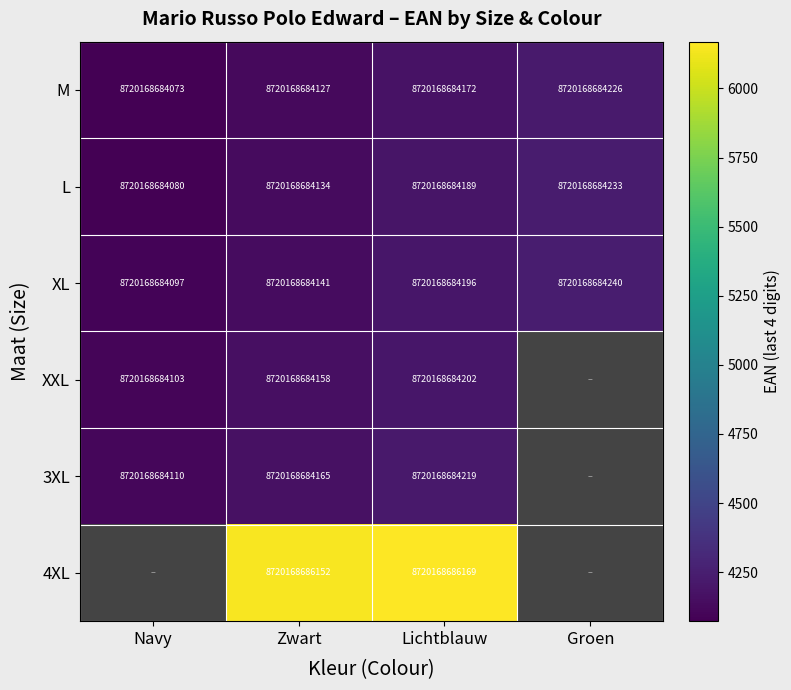

Count the L values in the range 8720168684134 to 8720168684233.

3